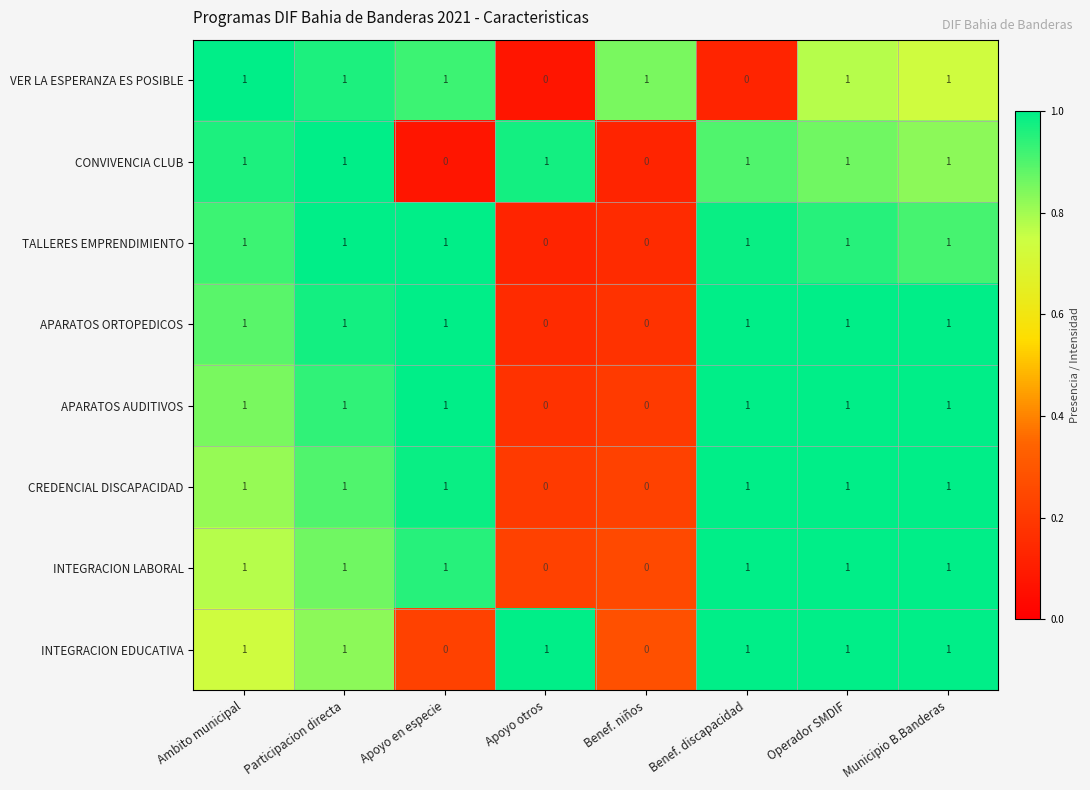

The value of TALLERES EMPRENDIMIENTO at Apoyo otros is 1. True or false?

False